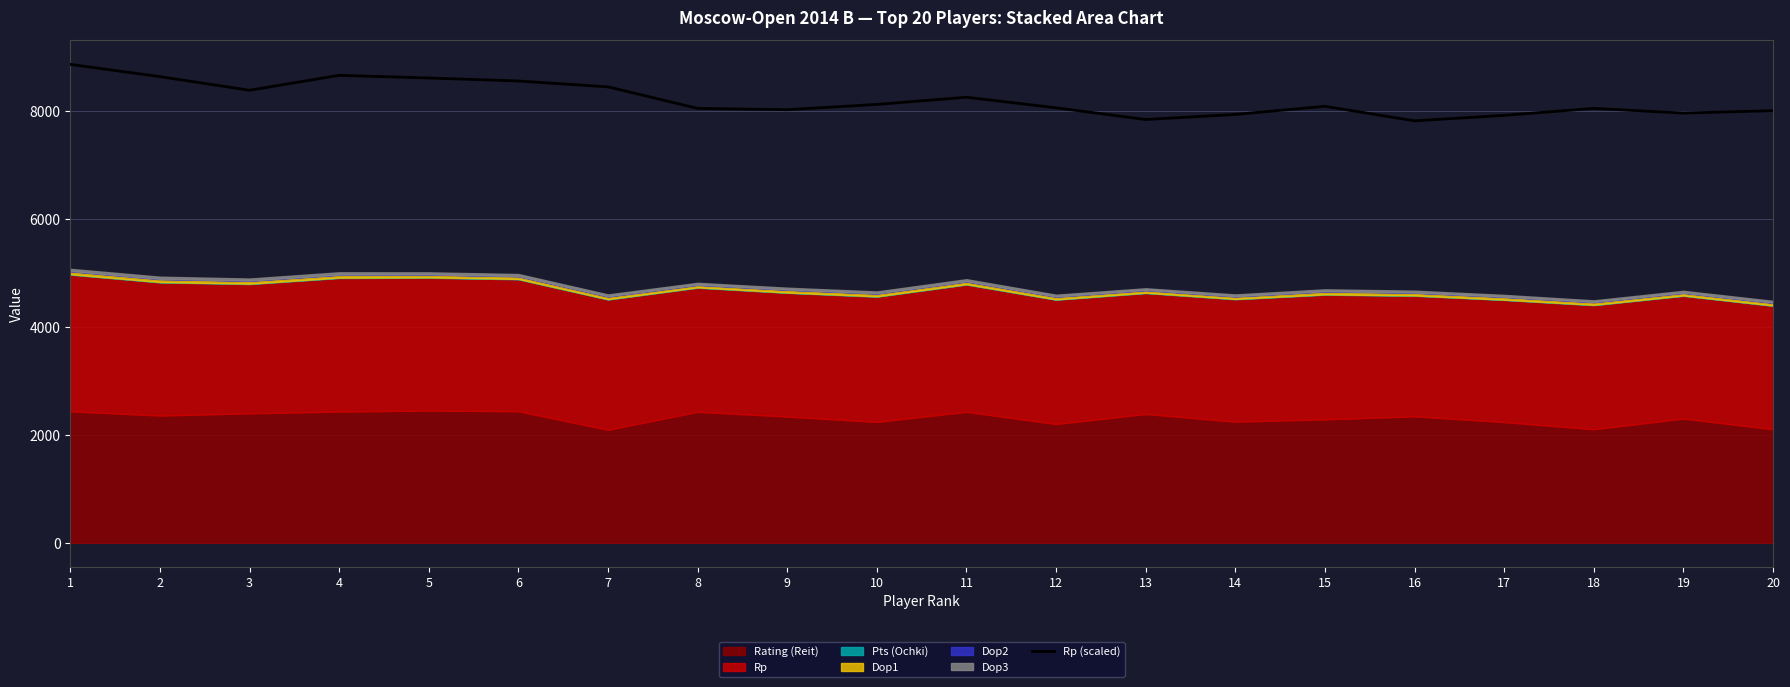

At which category does the data reach its first local peak?

4